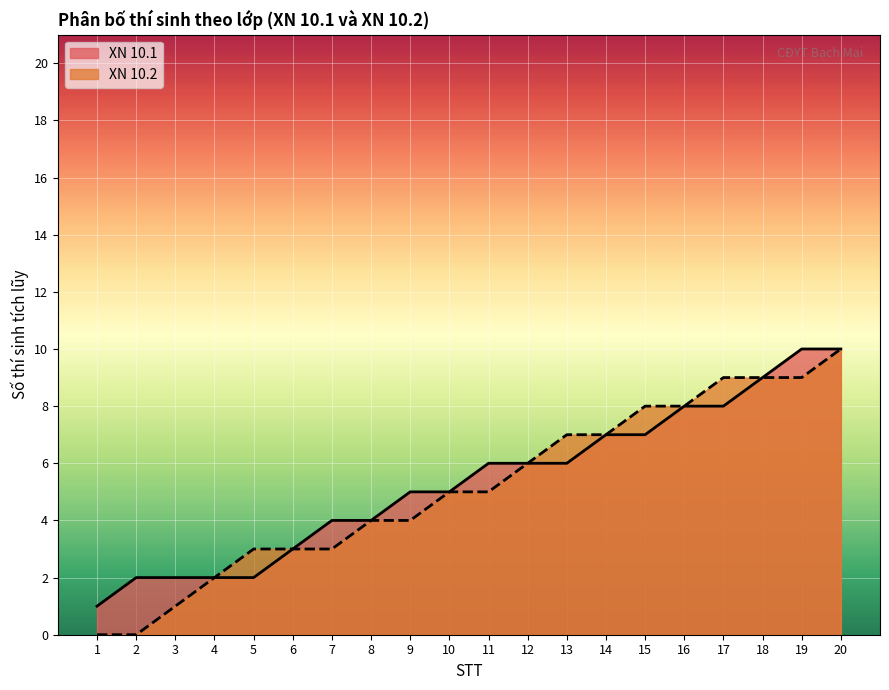

What is the minimum value for XN 10.1?

1